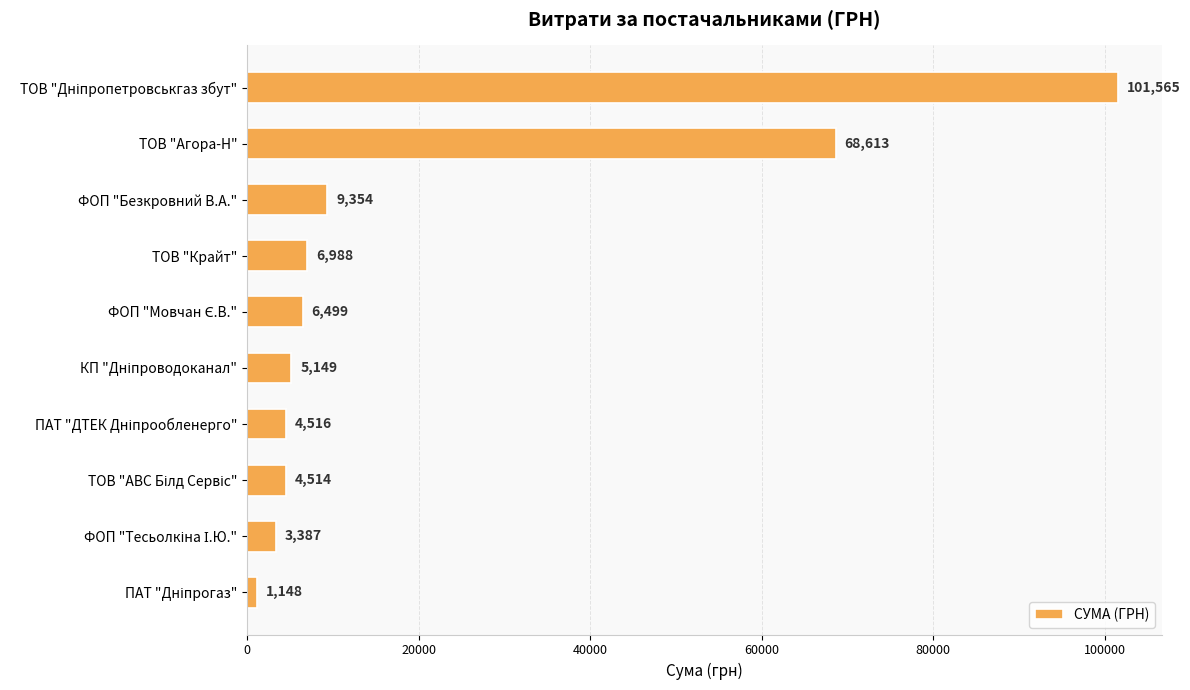

What is the minimum value shown in the chart?

1148.3